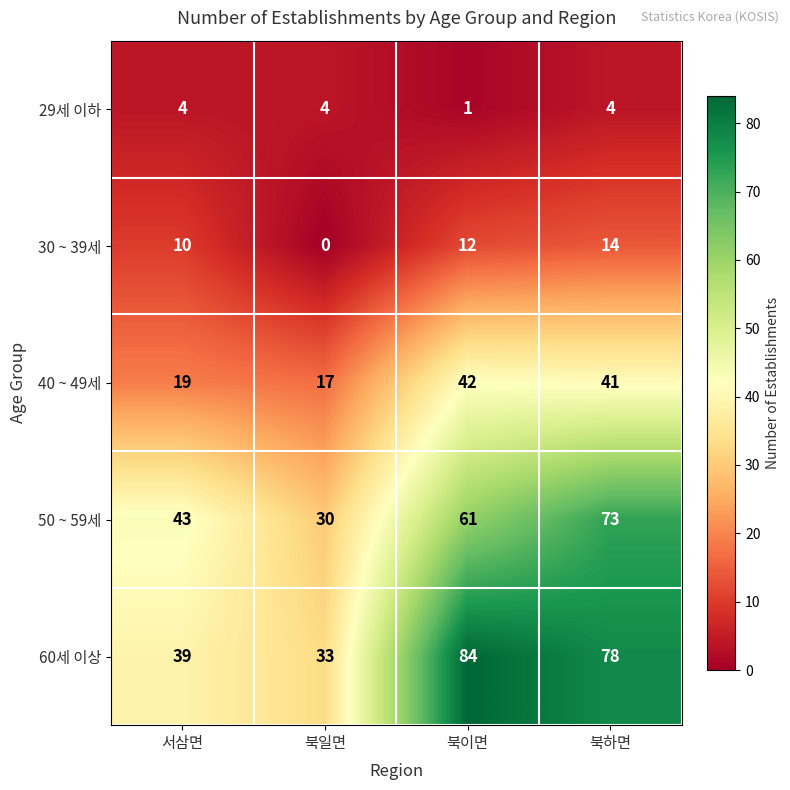

True or false: 40 ~ 49세 has a value of 28 at 북이면.

False